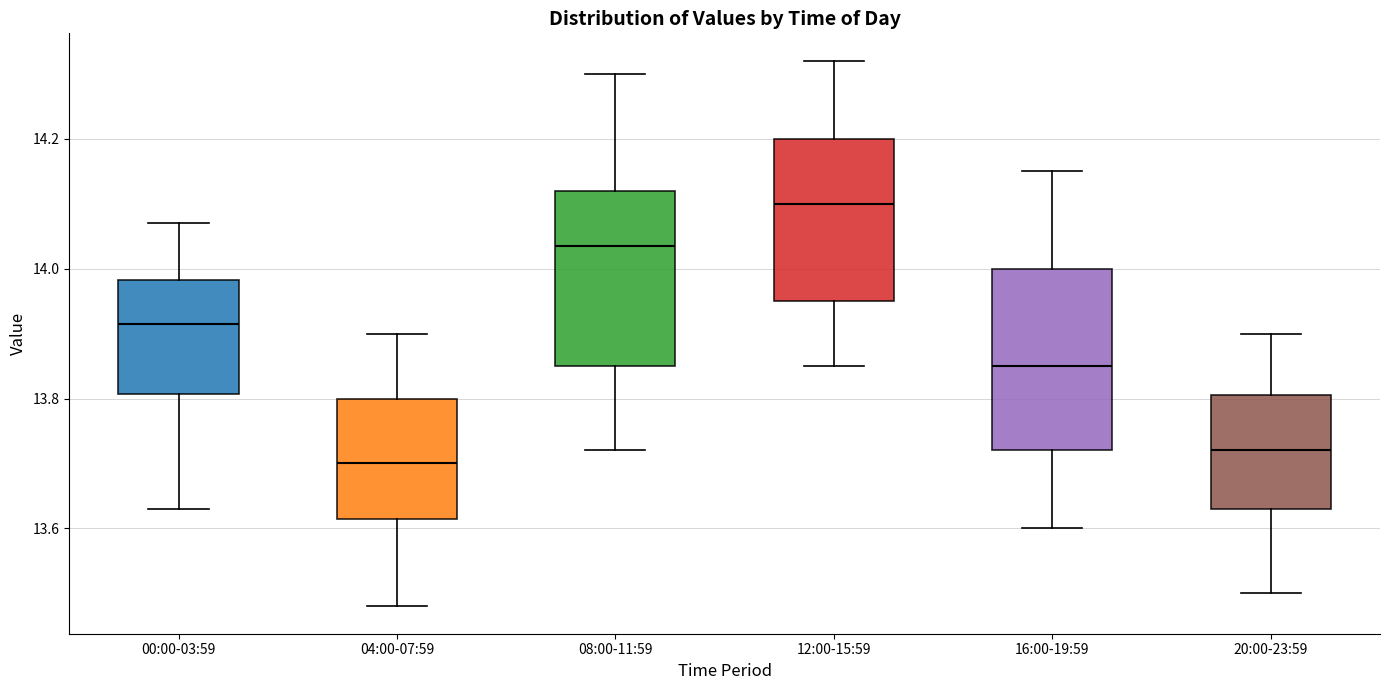

Which box has the highest median line?

12:00-15:59